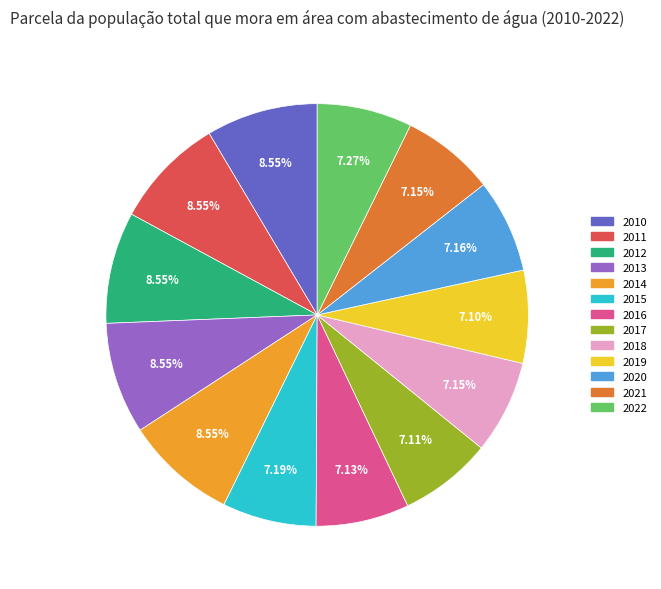

Is there any slice that represents more than half of the pie?

No